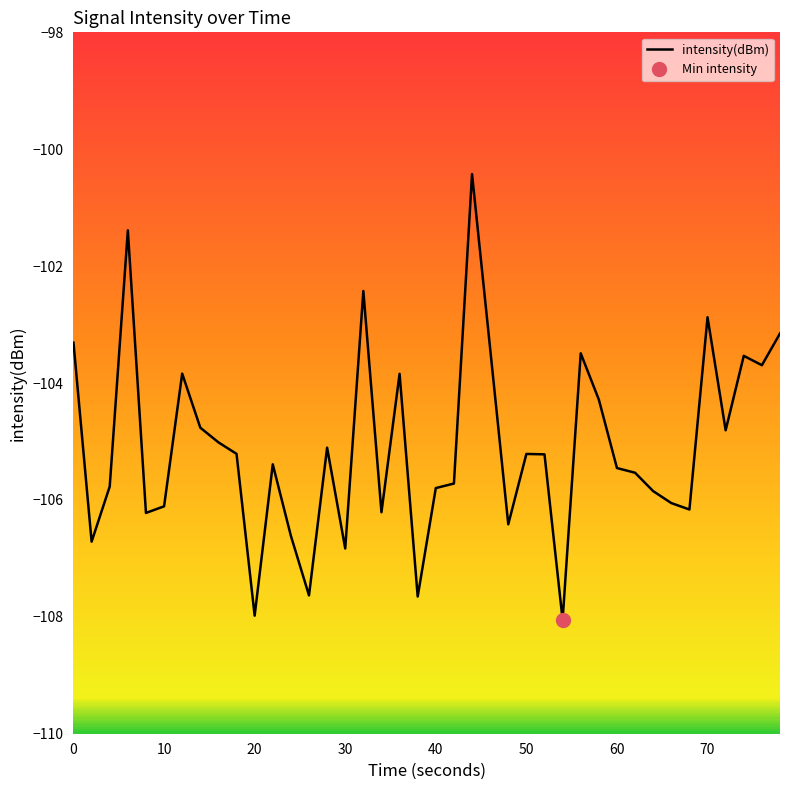

True or false: there are more than 2 points higher than both neighbors.

True